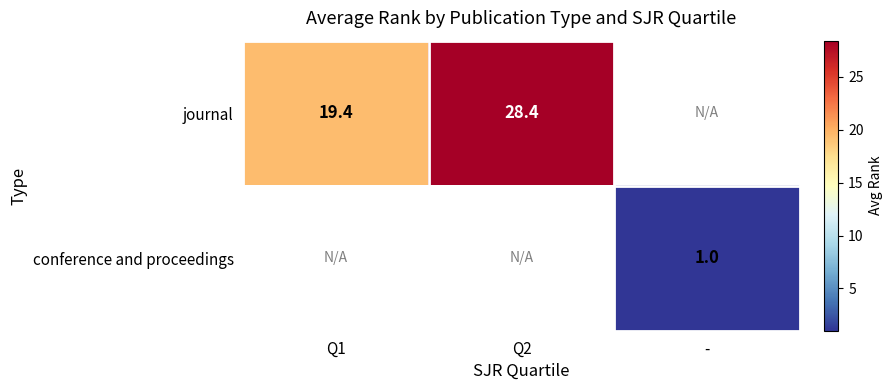

How many series are shown in this chart?

2